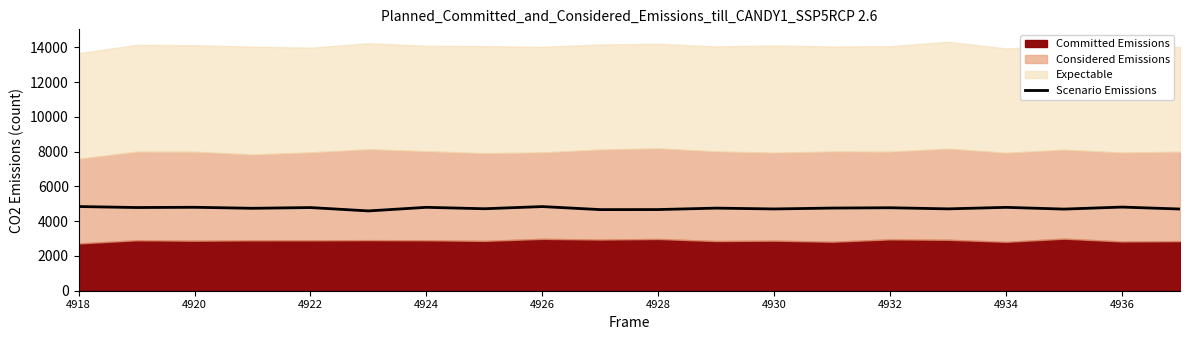

What is the value of the 4th point from the left?

4740